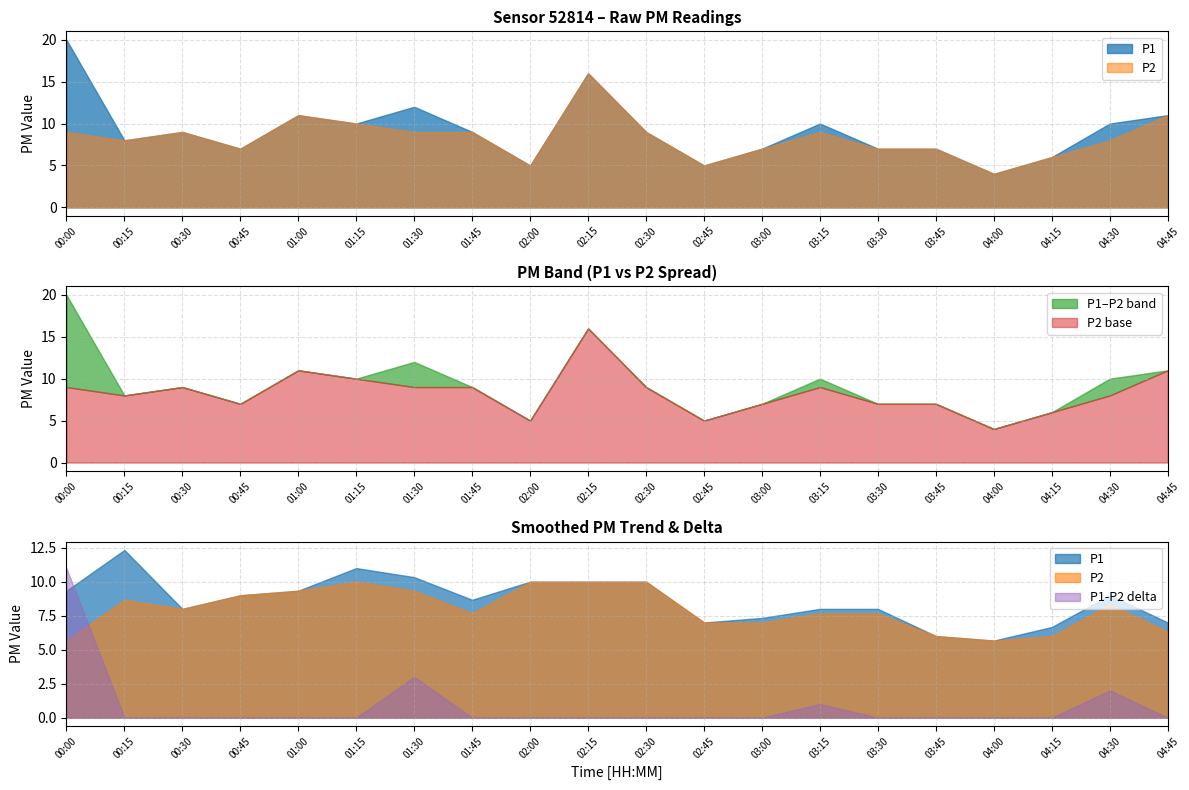

Is it true that P2 equals 14 at 04:45?

False